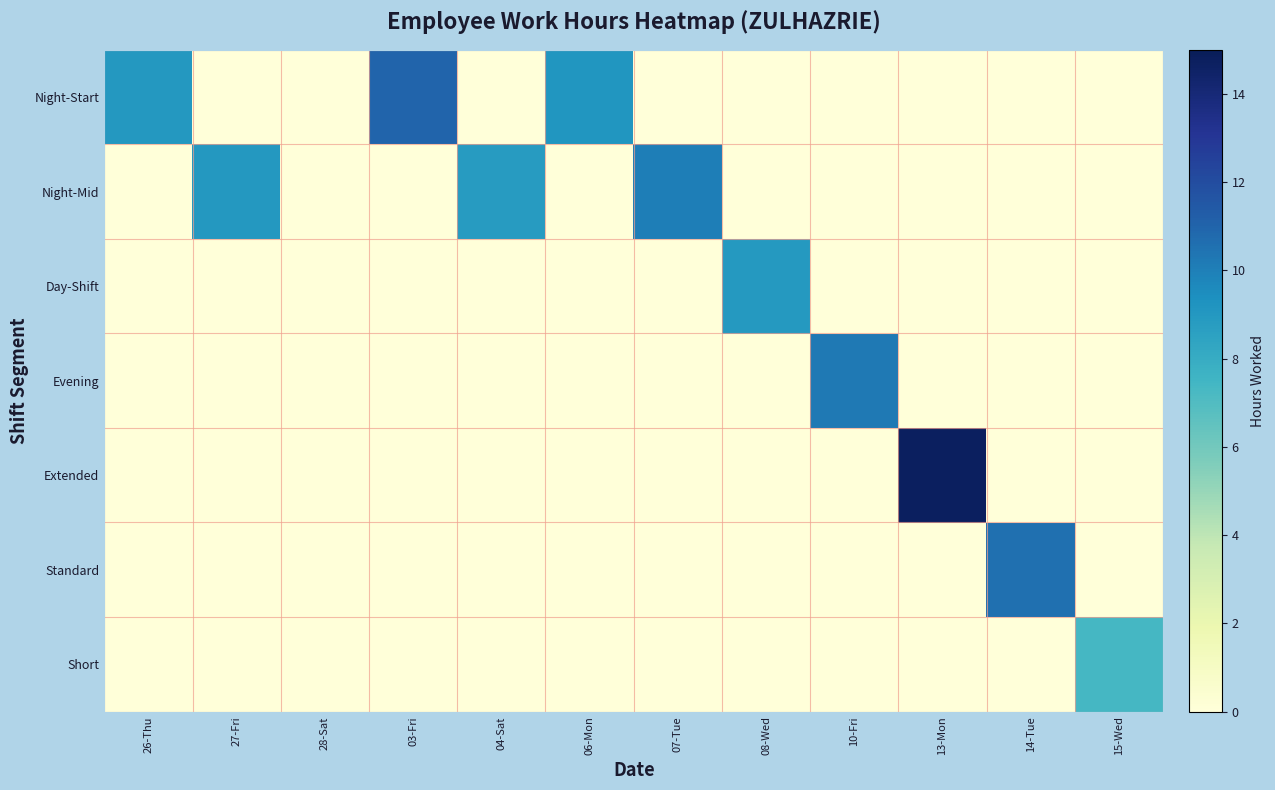

Which category has the highest value across all series?

13-Mon